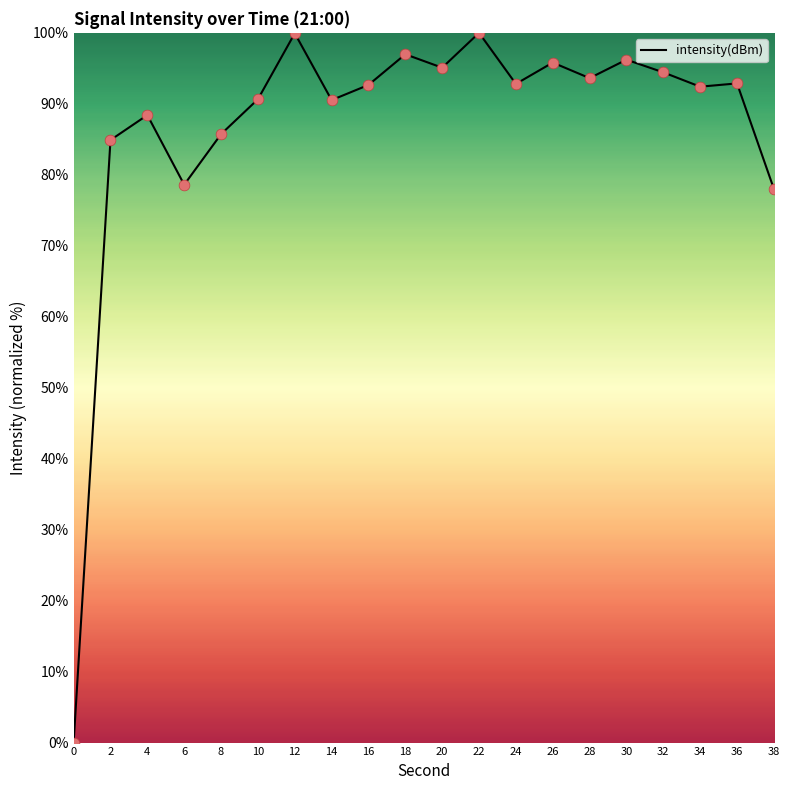

Which has a higher value, 36 or 32?

32